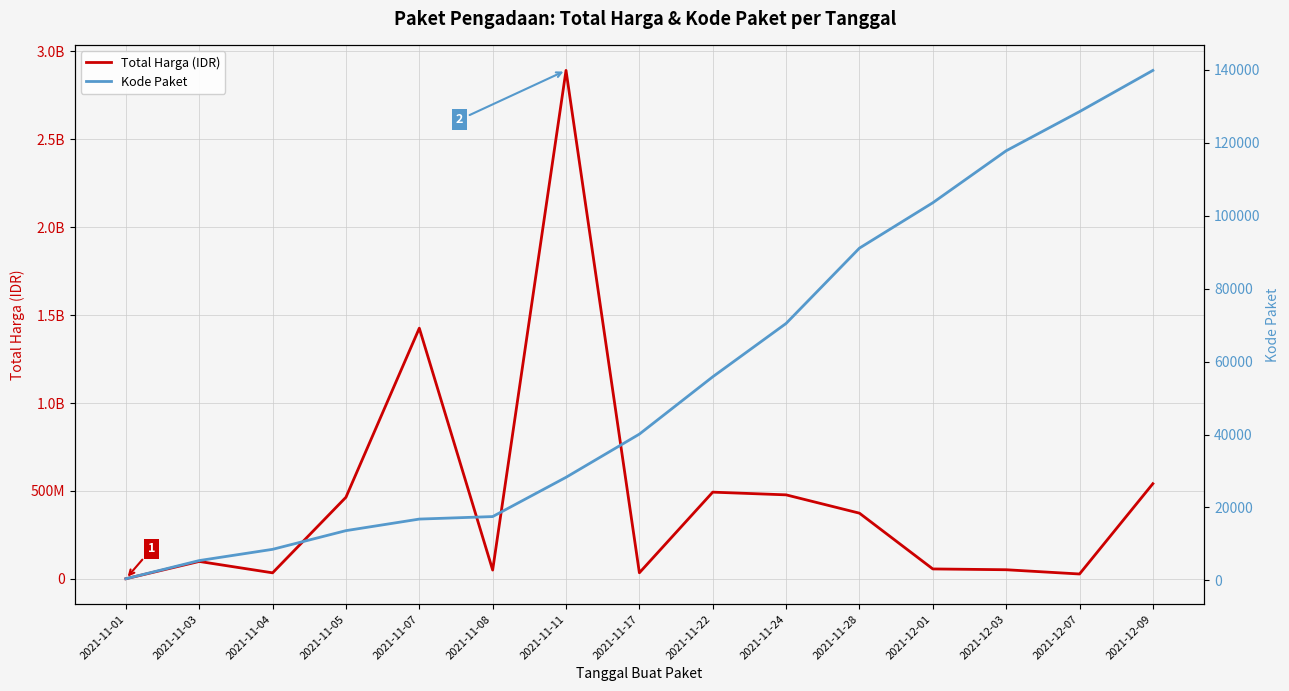

True or false: Total Harga (IDR) and Kode Paket cross at least once.

False